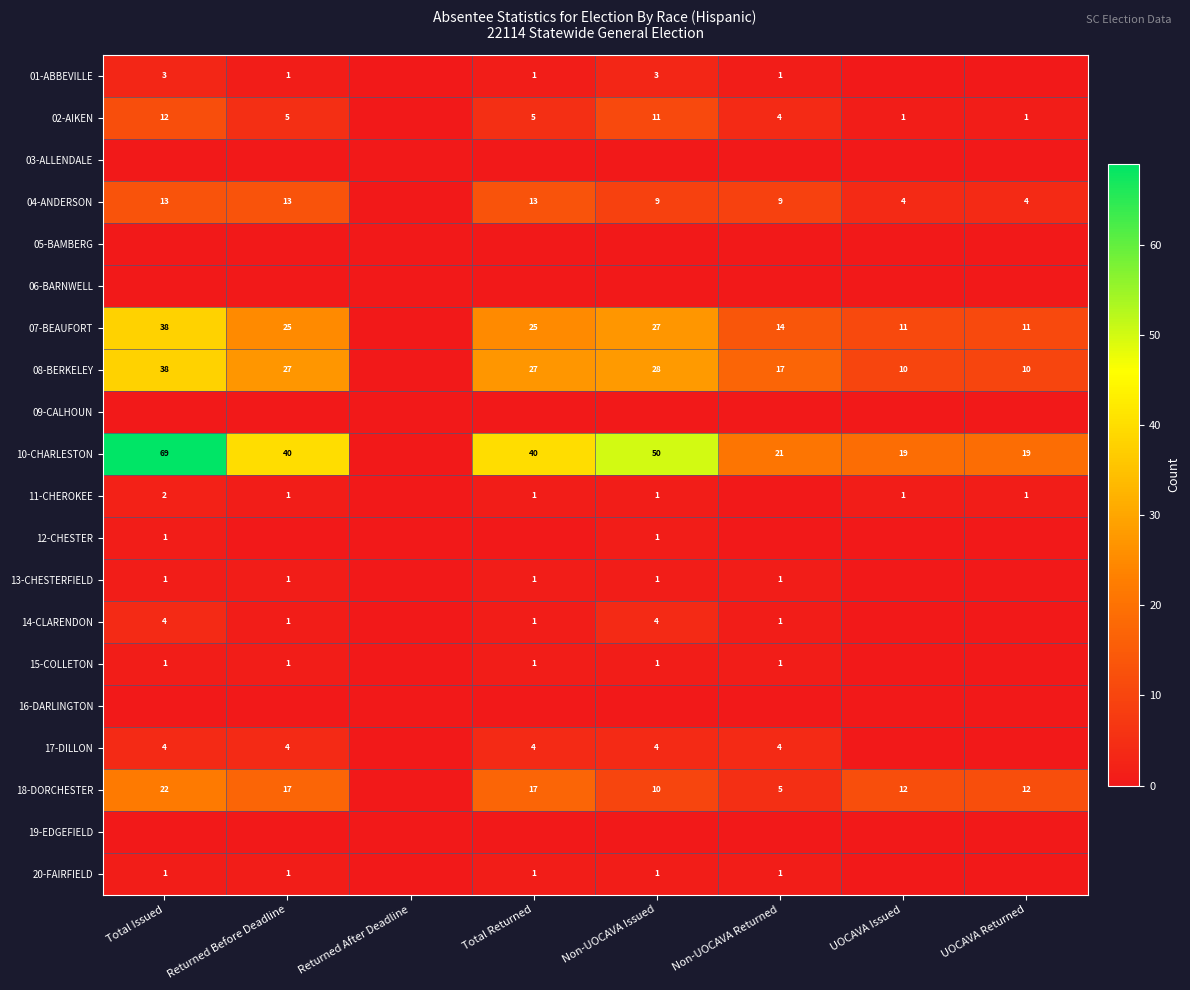

What is the spread (max minus min) of values at UOCAVA Issued?

19